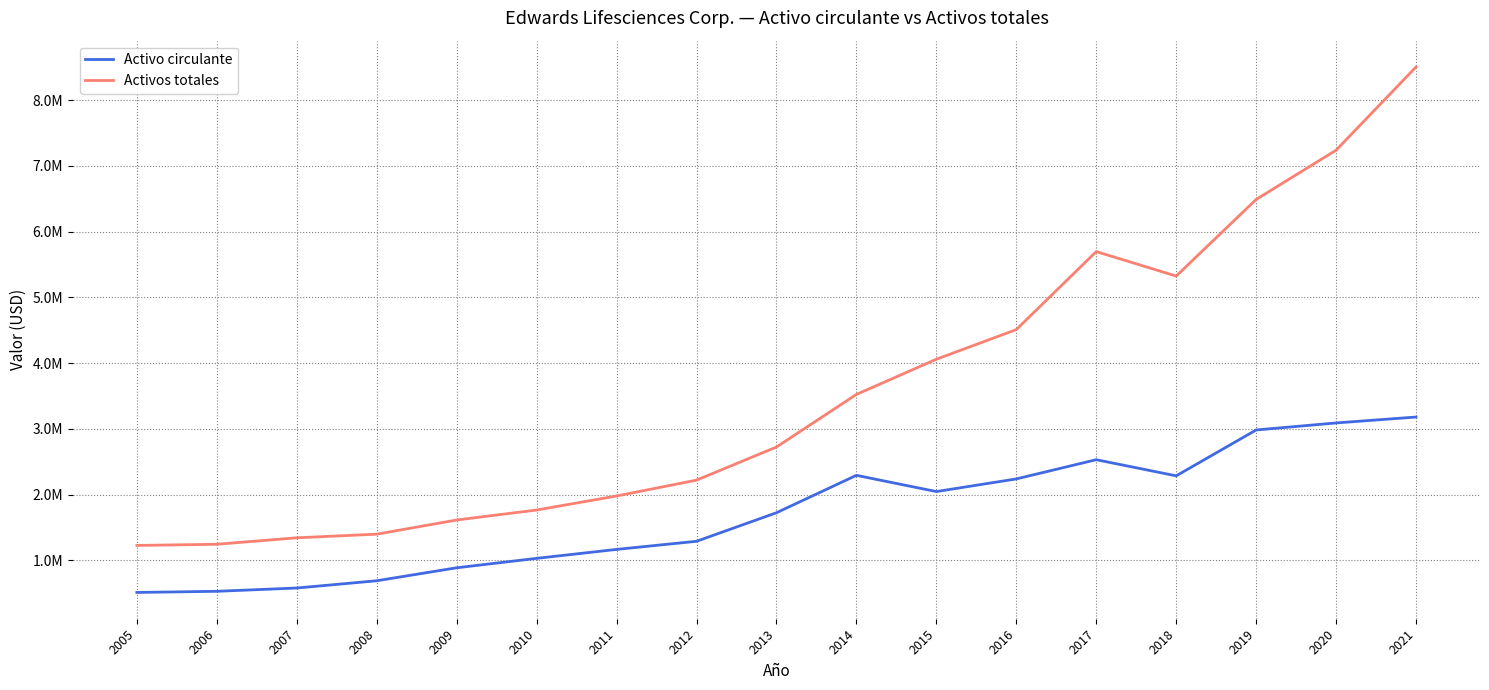

What is the total value across all series at 2018?

7610600